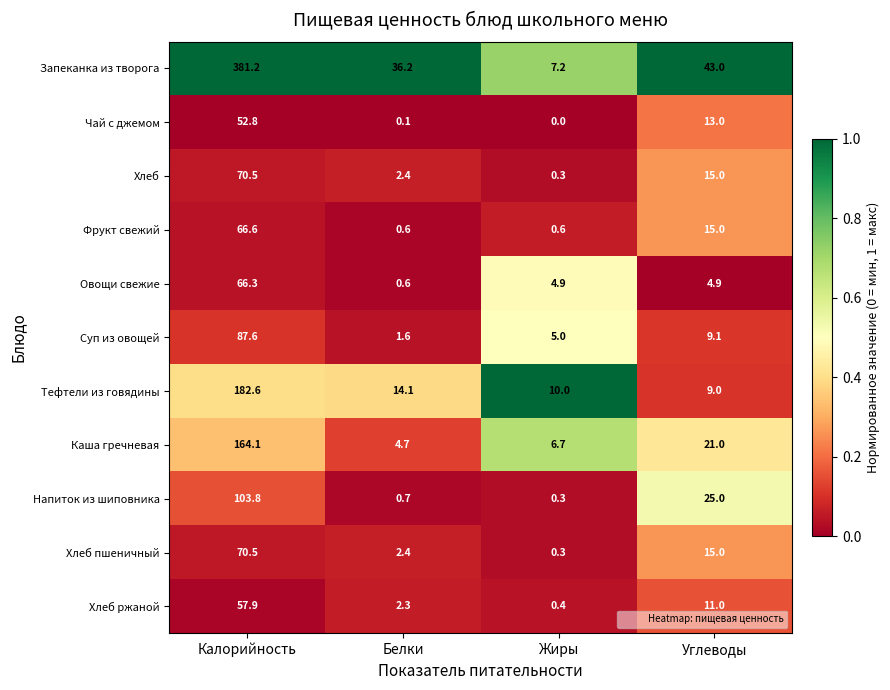

What is the sum of the Каша гречневая values at Углеводы and Белки?

25.7